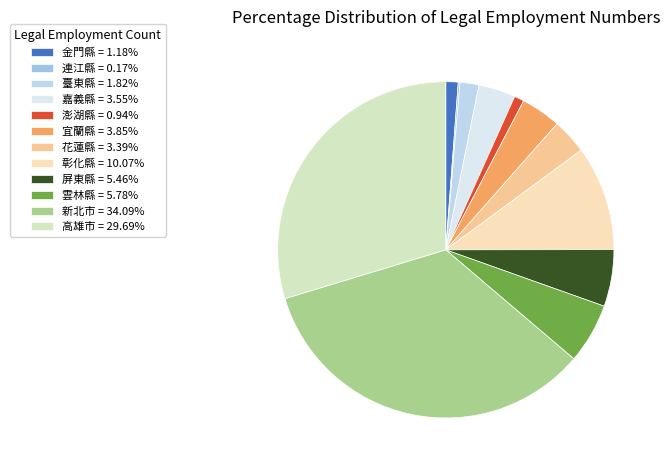

Does 連江縣 account for over 50% of the chart?

No